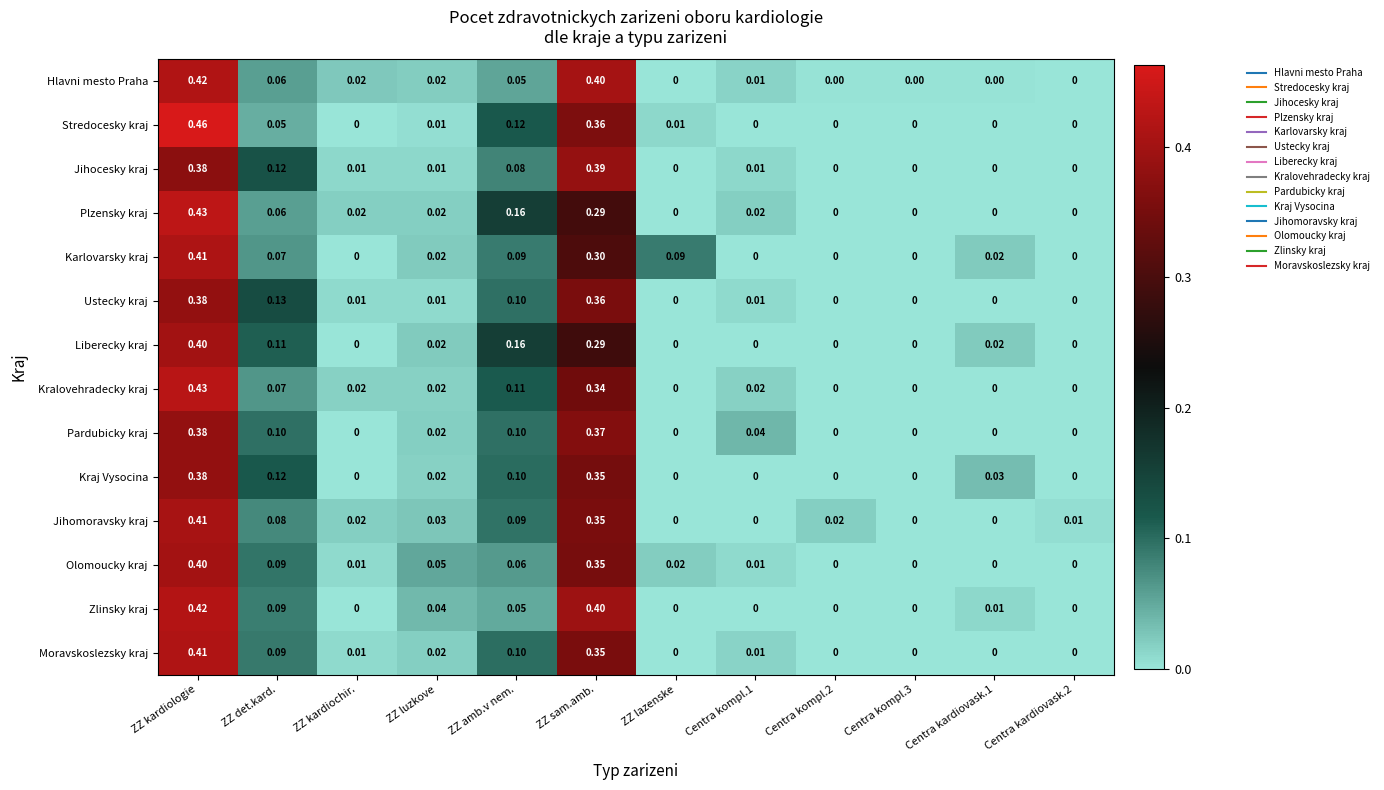

Is the value of Kralovehradecky kraj at ZZ sam.amb. greater than the value of Stredocesky kraj at ZZ kardiologie?

No